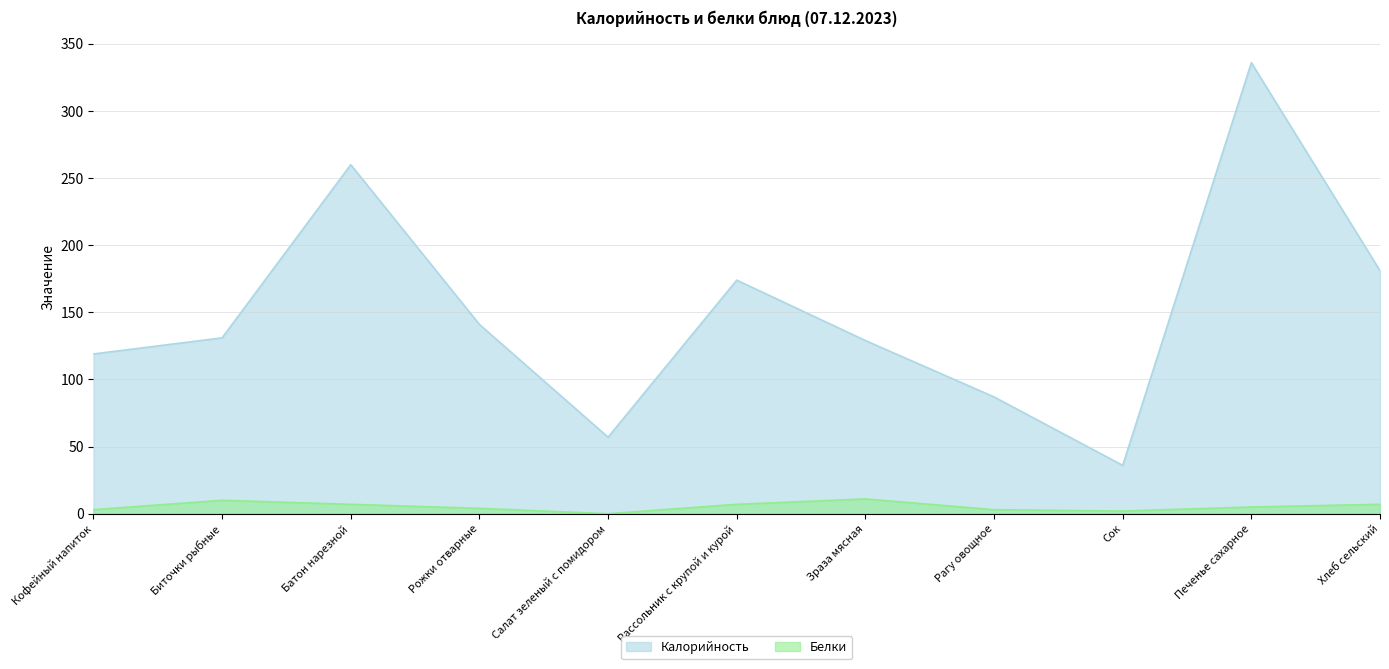

Reading right to left, what are all the values shown in this chart?

Калорийность: 181	336	36	87	129	174	57	141	260	131	119
Белки: 7	5	2	3	11	7	0	4	7	10	3